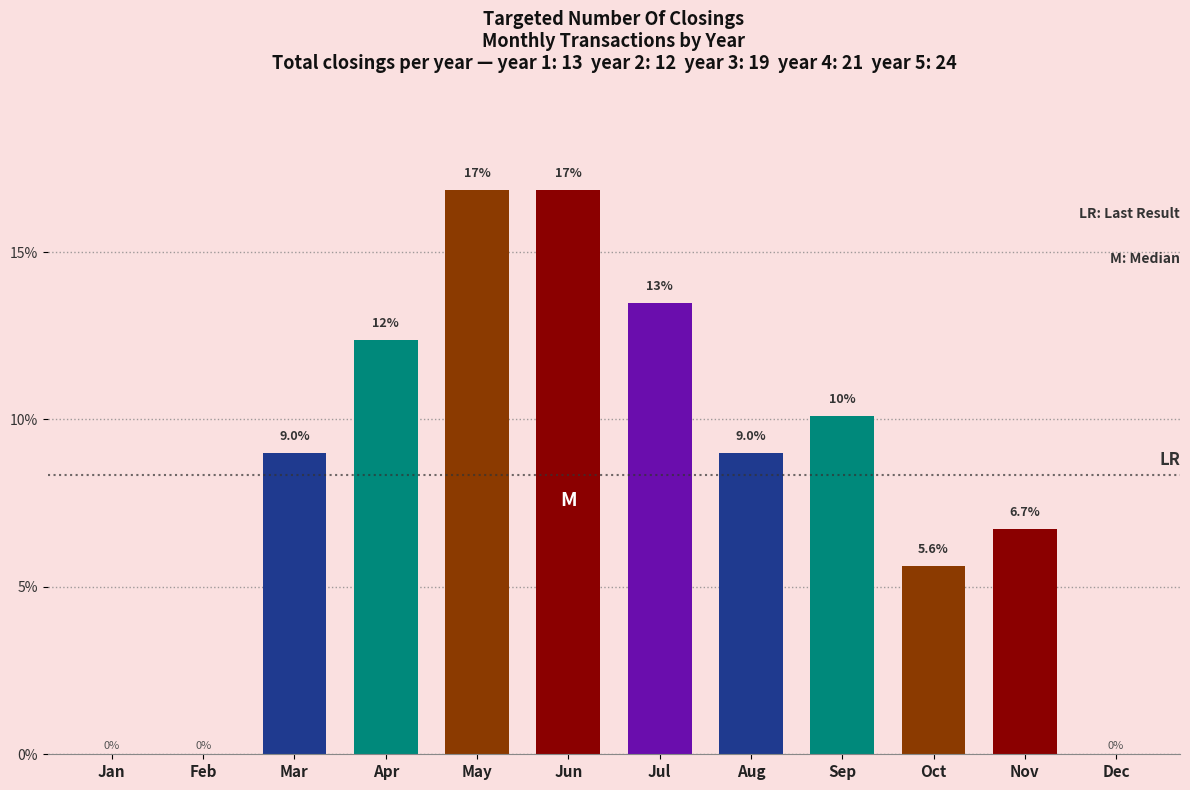

Reading left to right, what are all the values shown in this chart?

Jan=0.0	Feb=0.0	Mar=9.0	Apr=12.4	May=16.9	Jun=16.9	Jul=13.5	Aug=9.0	Sep=10.1	Oct=5.6	Nov=6.7	Dec=0.0